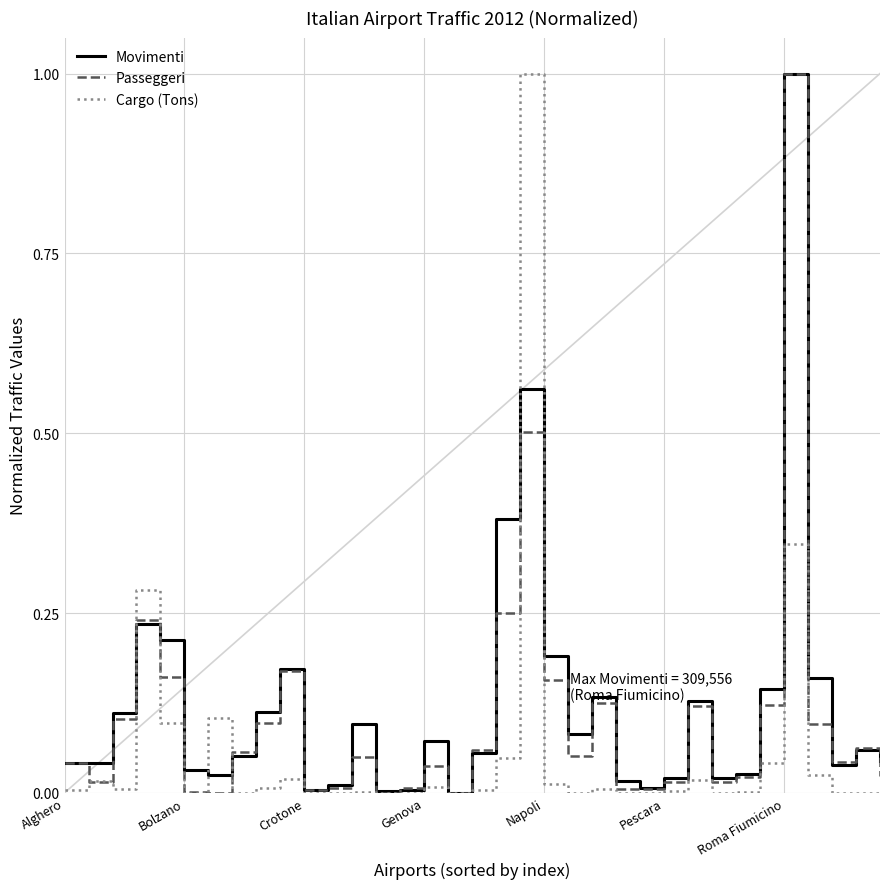

At which label does Movimenti reach its peak?

Roma Fiumicino